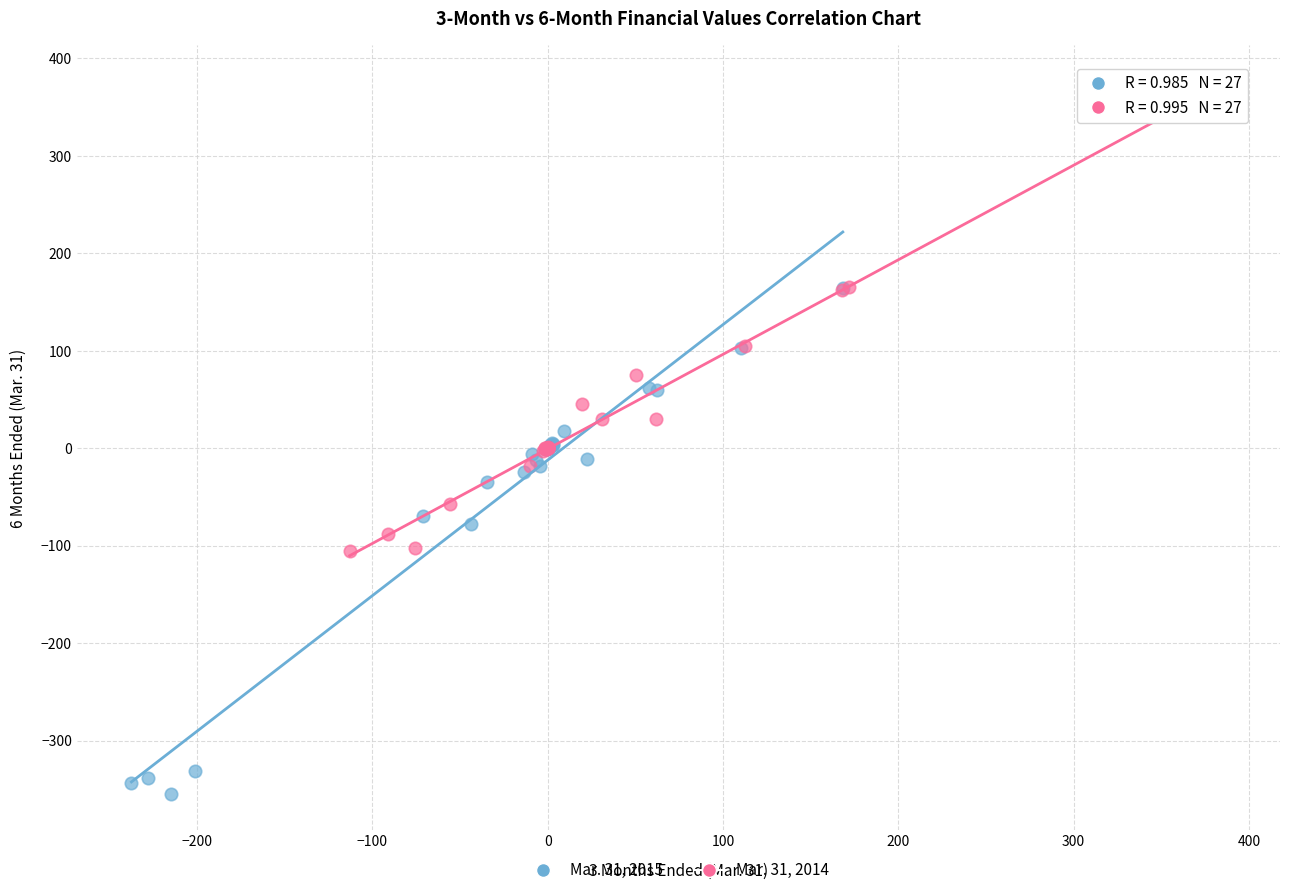

Which series reaches the maximum Y coordinate?

Mar. 31, 2014